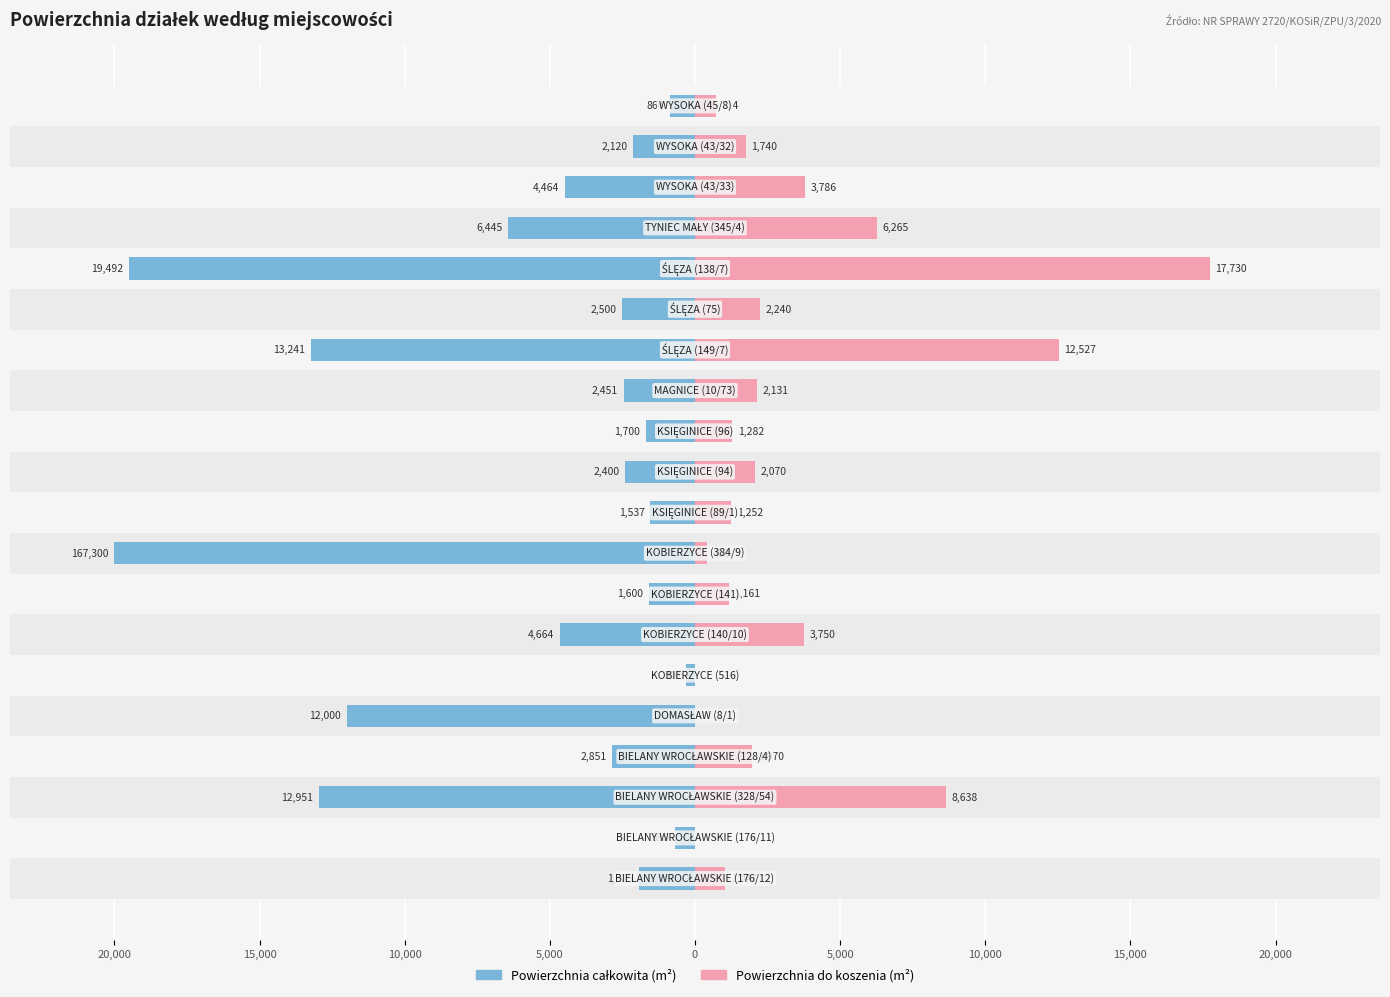

How many bars are there in total?

40